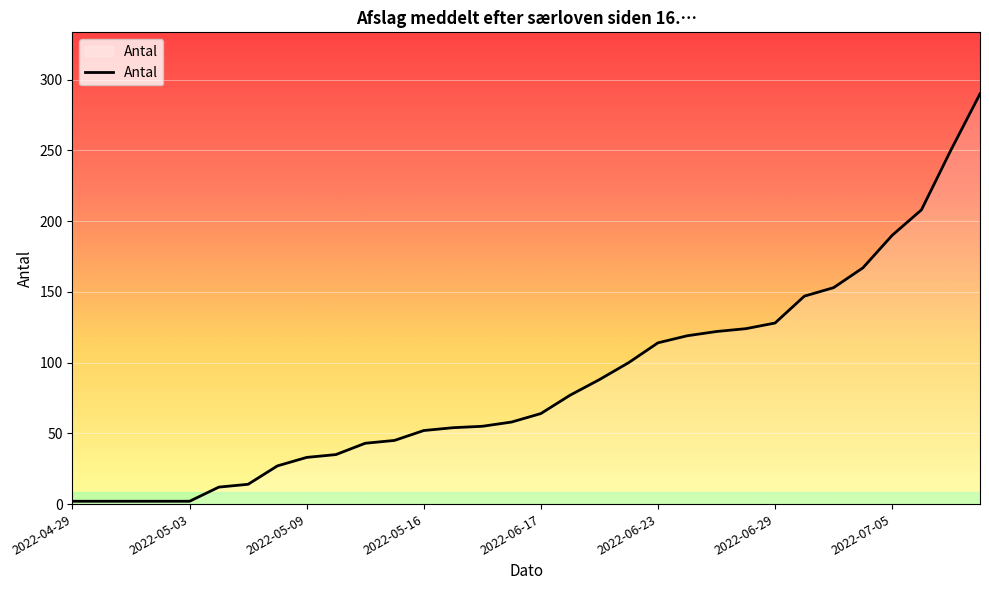

What is the maximum value shown in the chart?

290